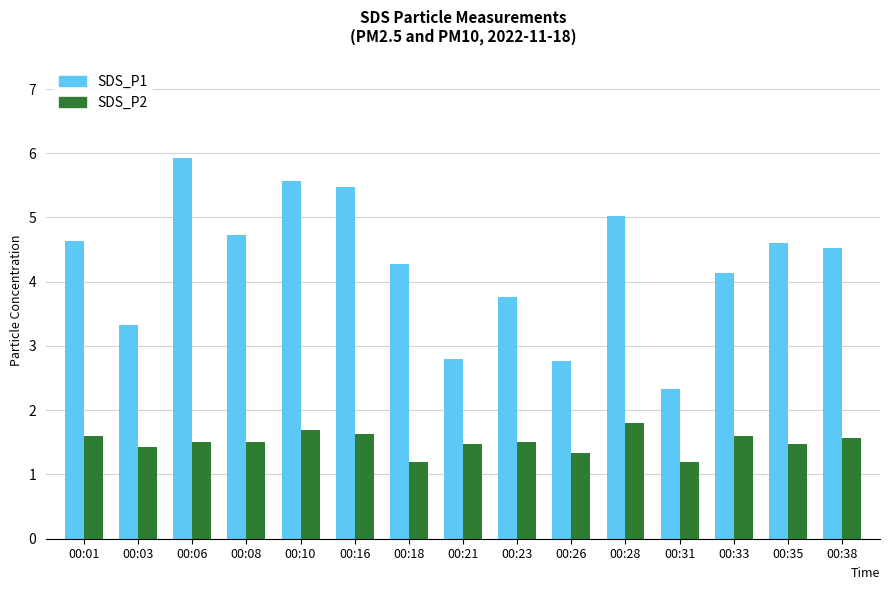

What are all the series names shown in the legend?

SDS_P1, SDS_P2